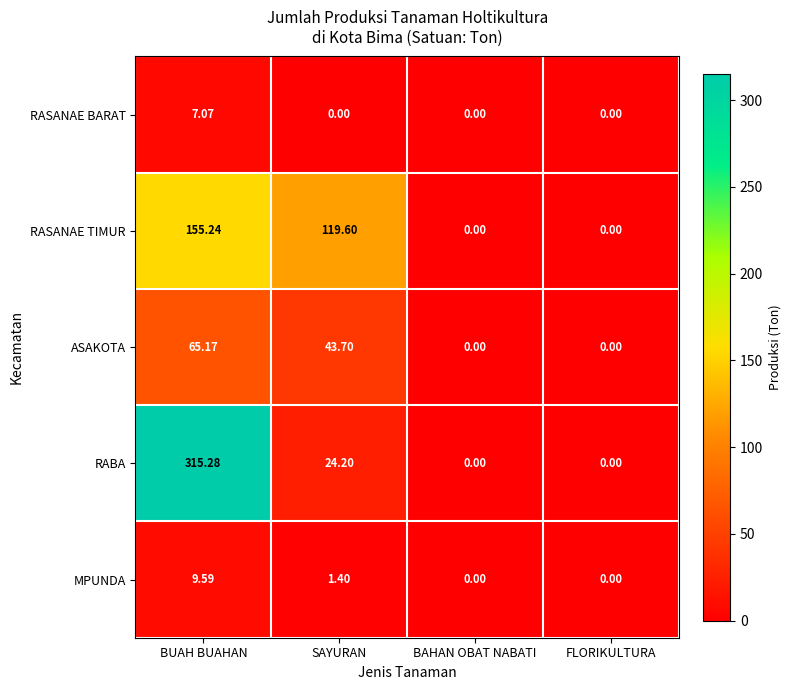

List the series in order of their peak value, highest first.

RABA, RASANAE TIMUR, ASAKOTA, MPUNDA, RASANAE BARAT